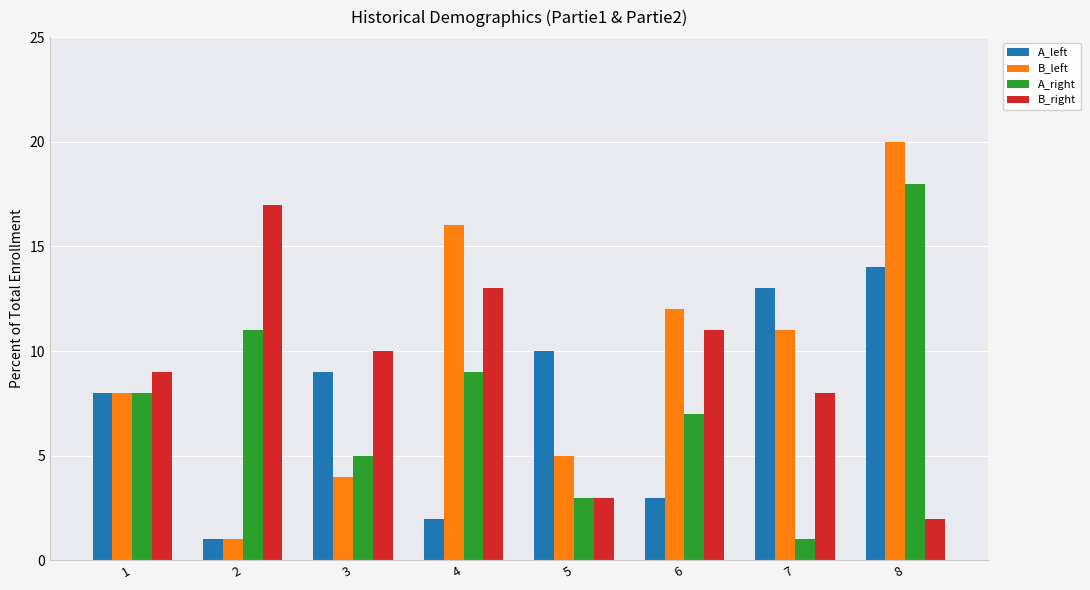

Reading left to right, what are all the values shown in this chart?

A_left: 1=8	2=1	3=9	4=2	5=10	6=3	7=13	8=14
B_left: 1=8	2=1	3=4	4=16	5=5	6=12	7=11	8=20
A_right: 1=8	2=11	3=5	4=9	5=3	6=7	7=1	8=18
B_right: 1=9	2=17	3=10	4=13	5=3	6=11	7=8	8=2